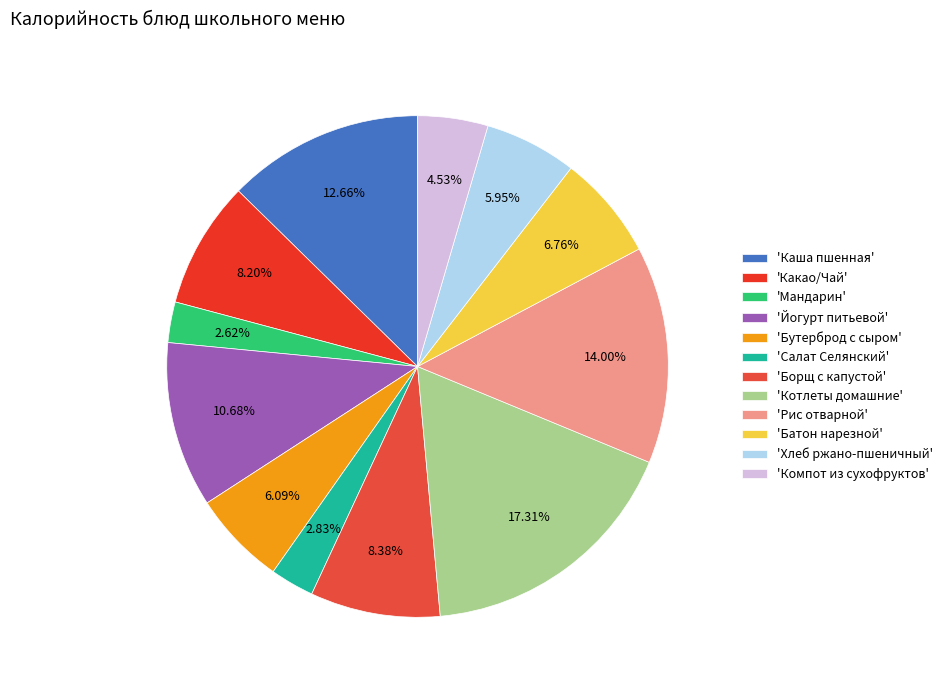

Rank the categories by value from highest to lowest.

Котлеты домашние, Рис отварной, Каша пшенная, Йогурт питьевой, Борщ с капустой, Какао/Чай, Батон нарезной, Бутерброд с сыром, Хлеб ржано-пшеничный, Компот из сухофруктов, Салат Селянский, Мандарин